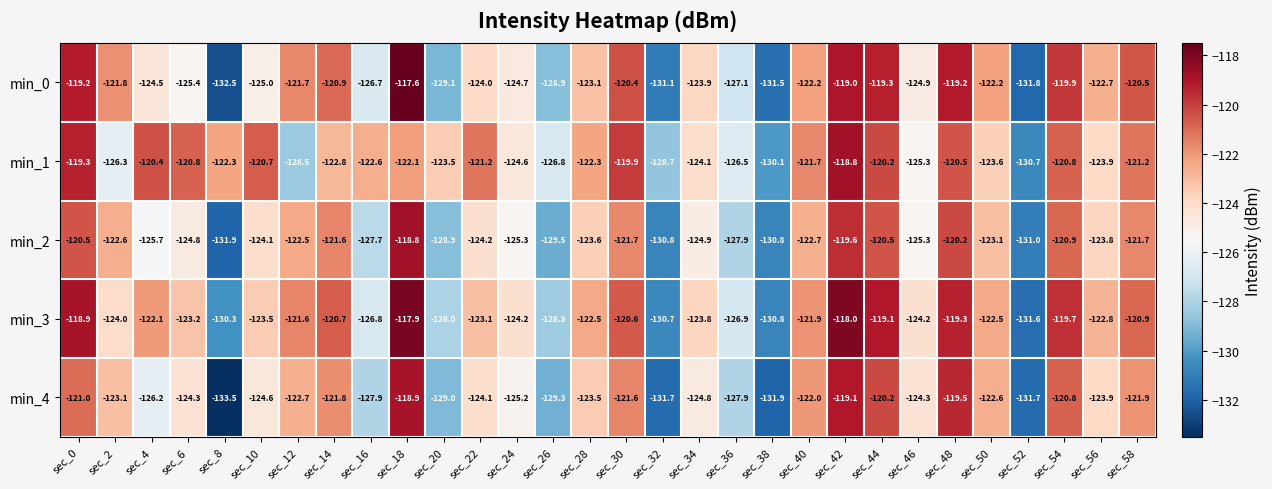

At which label does min_2 first exceed -123?

sec_0